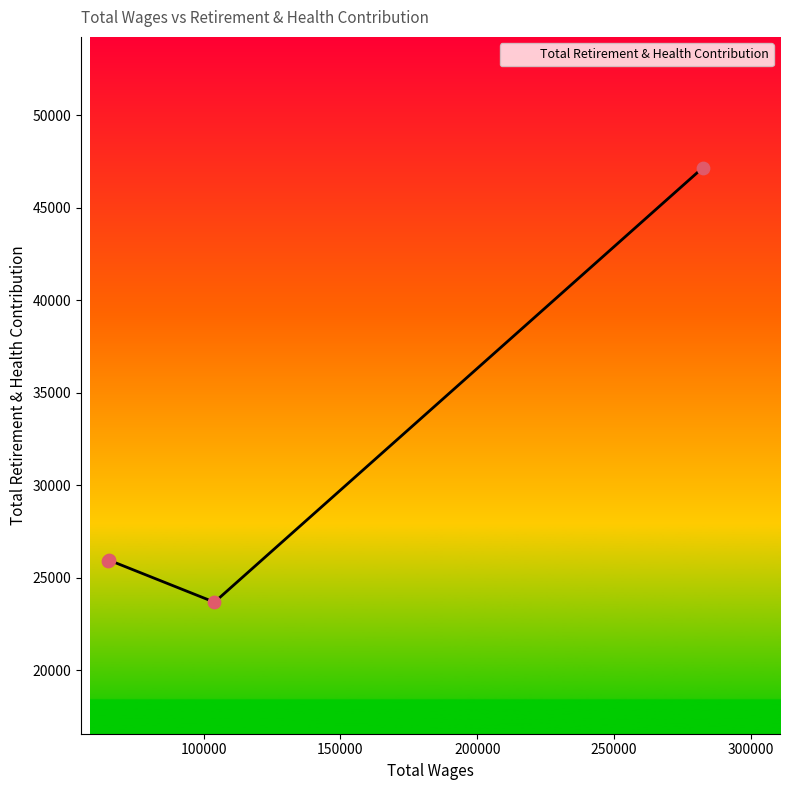

What is the sum of all values?

122740